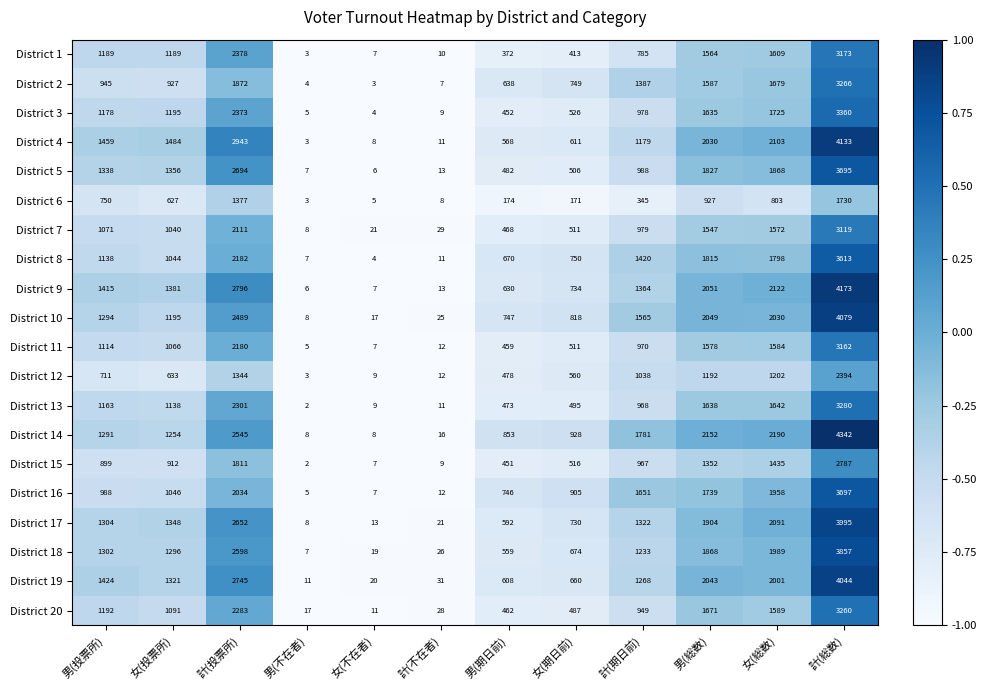

The value of District 11 at 計(期日前) is 970. True or false?

True